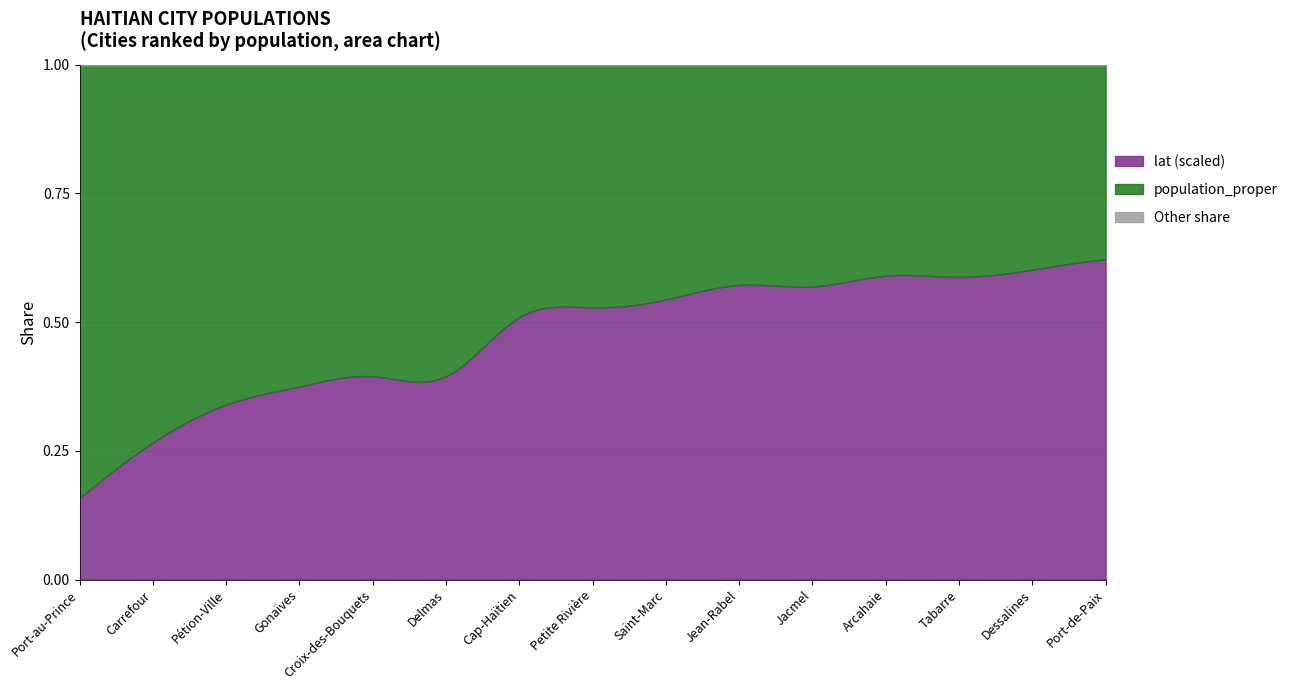

True or false: population_proper and lat intersect in this chart.

False